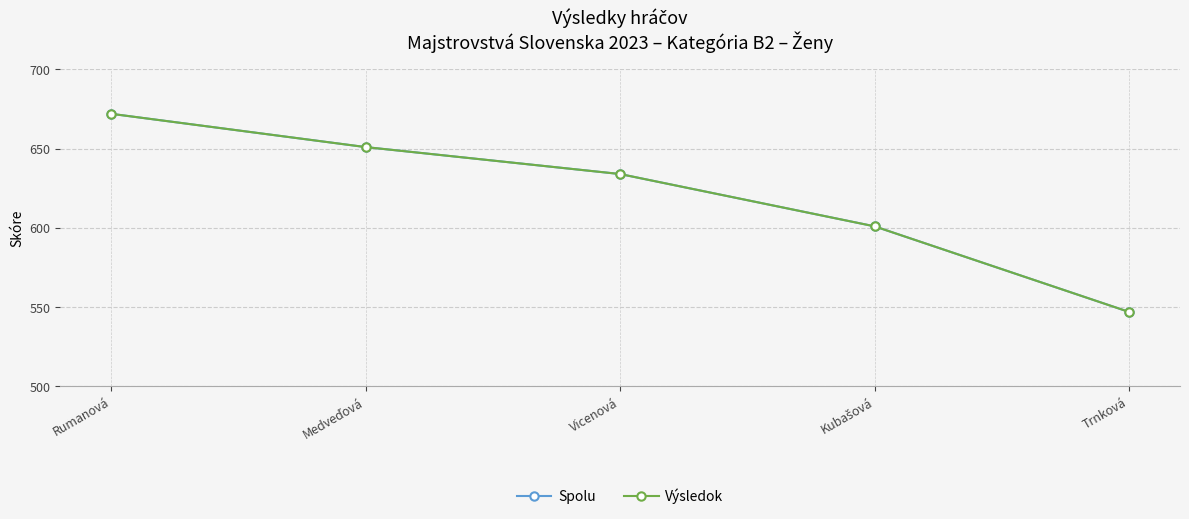

Does the chart have visible grid lines?

Yes